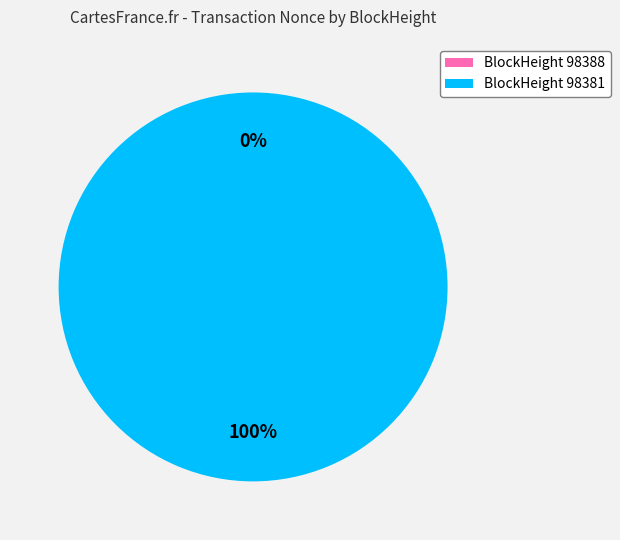

What is the change in value from 98388 to 98381?

+50167